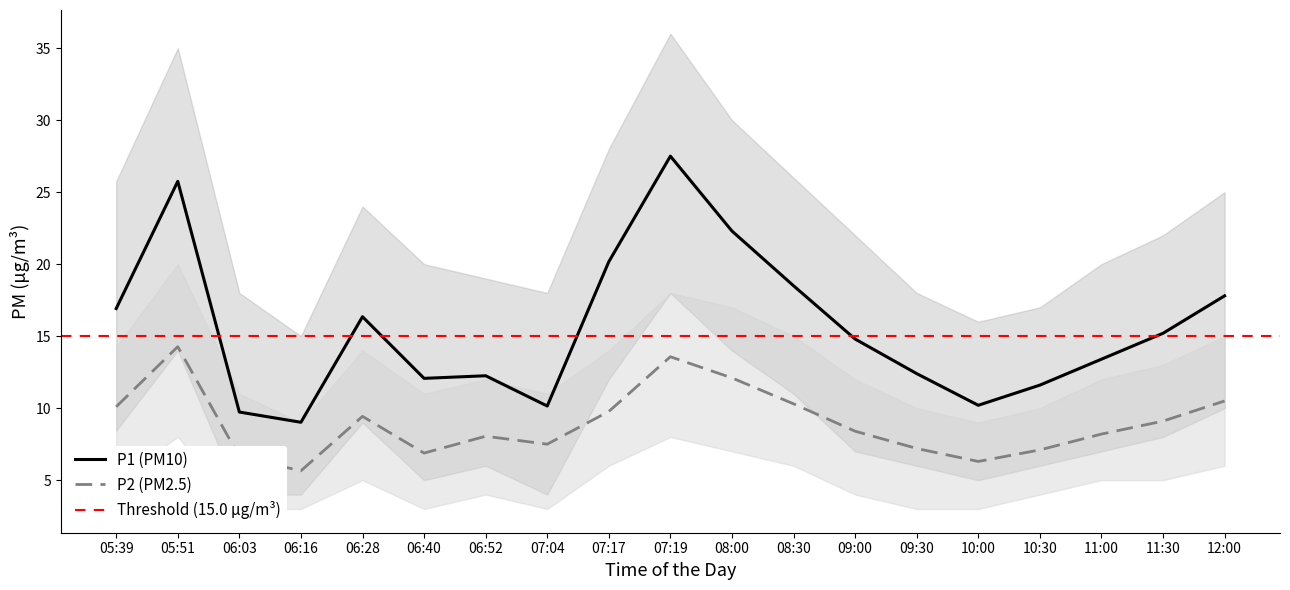

Which category has the lowest value across all series?

06:16